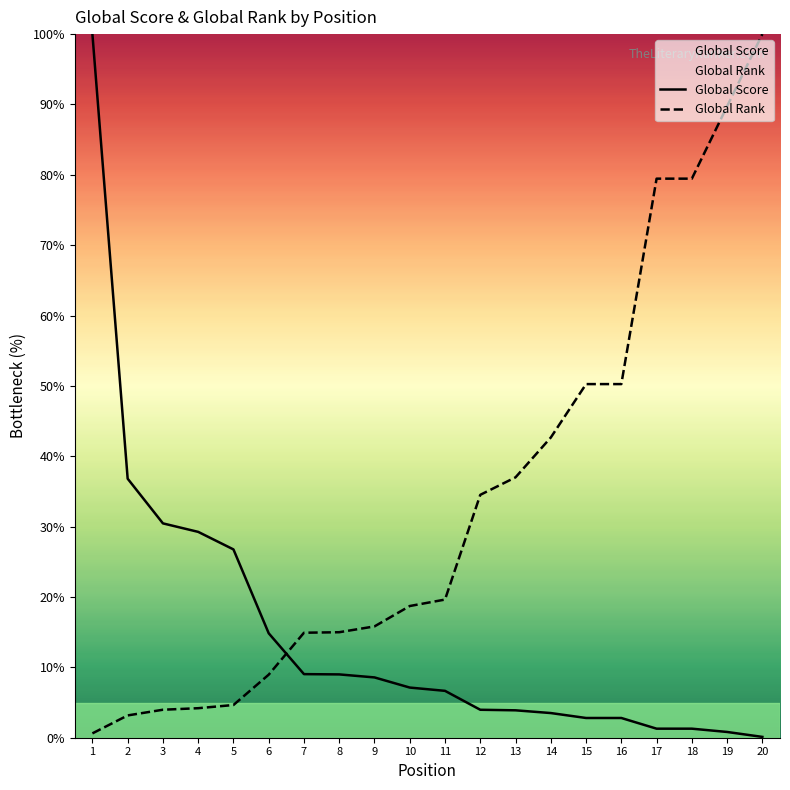

How many values in the Global Score series are below 7?

10